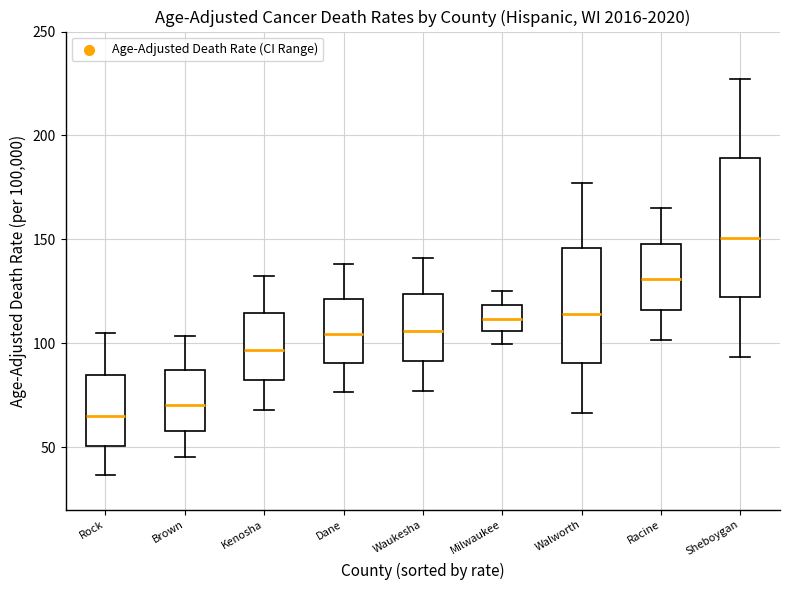

Reading left to right, transcribe this box plot: for each box, give where its median line is, the range the box spans, and where its two whiskers end, as read against the y-axis. The values are not printed on the chart, so give them approximately, as read against the axis.

Rock: median 65, box 50 to 85, whiskers 35 to 105
Brown: median 70, box 60 to 85, whiskers 45 to 105
Kenosha: median 95, box 80 to 115, whiskers 70 to 130
Dane: median 105, box 90 to 120, whiskers 75 to 140
Waukesha: median 105, box 90 to 125, whiskers 75 to 140
Milwaukee: median 110, box 105 to 120, whiskers 100 to 125
Walworth: median 115, box 90 to 145, whiskers 65 to 175
Racine: median 130, box 115 to 150, whiskers 100 to 165
Sheboygan: median 150, box 120 to 190, whiskers 95 to 225